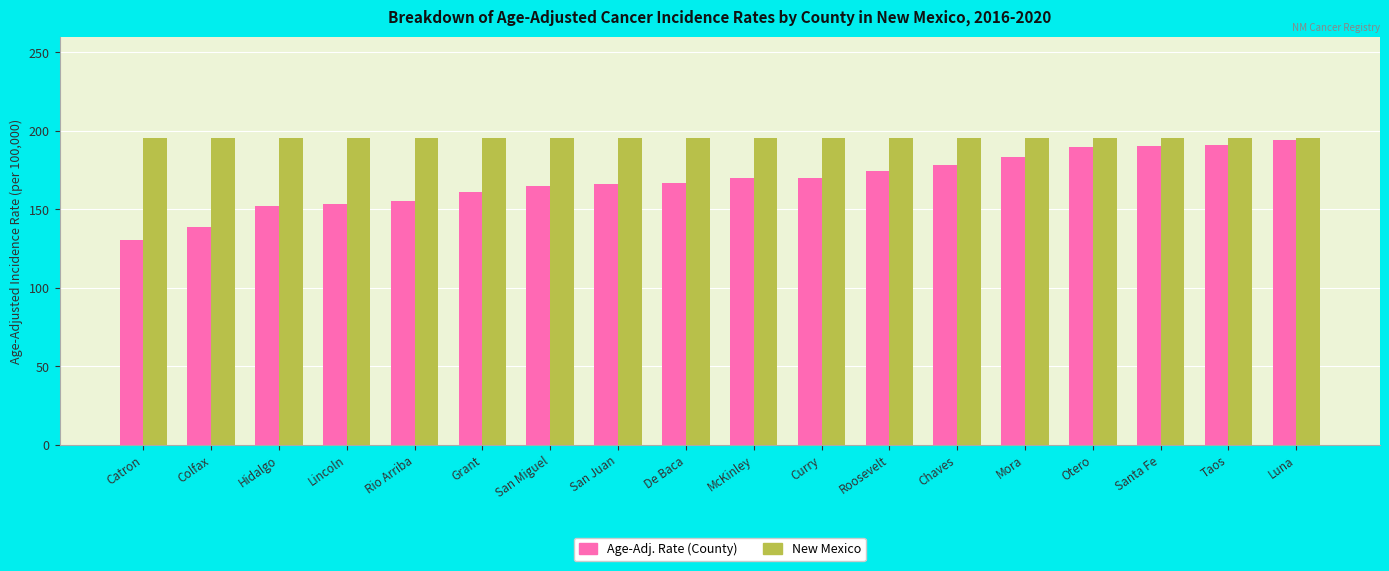

What is the sum of all Age-Adj. Rate (County) values?

3029.9